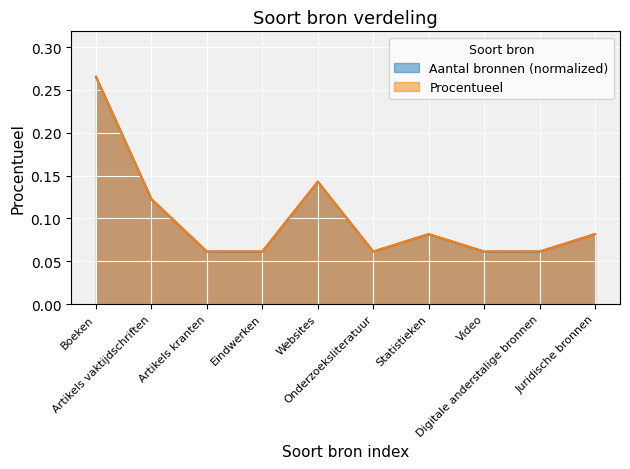

Does the chart display data point markers on the line(s)?

No